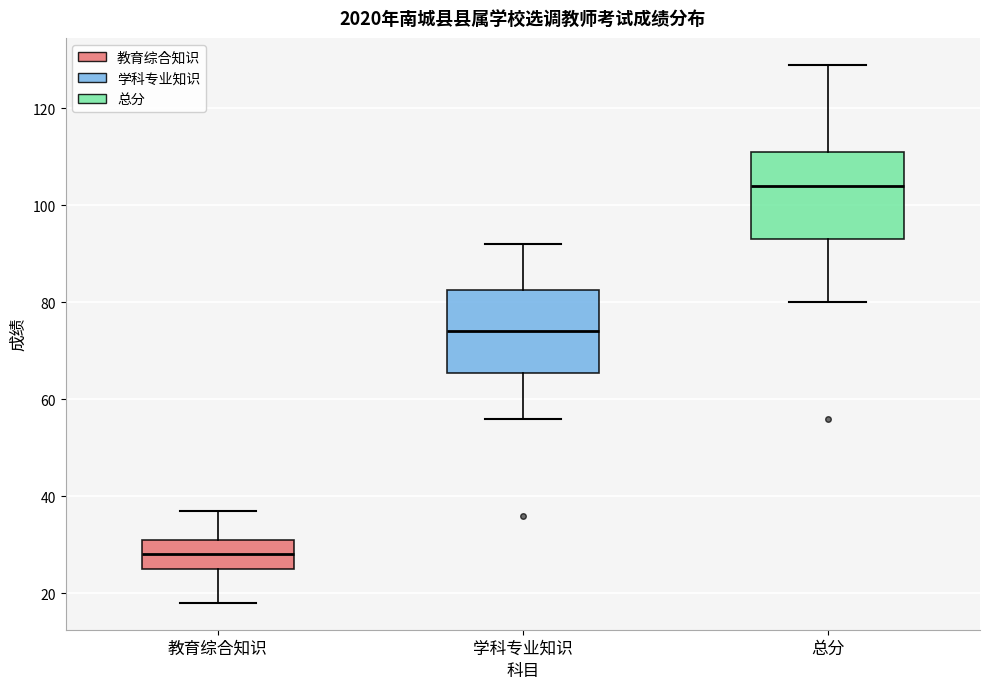

Reading left to right, transcribe this box plot: for each box, give where its median line is, the range the box spans, and where its two whiskers end, as read against the y-axis. The values are not printed on the chart, so give them approximately, as read against the axis.

教育综合知识: median 28, box 26 to 32, whiskers 18 to 38
学科专业知识: median 74, box 66 to 82, whiskers 56 to 92
总分: median 104, box 94 to 112, whiskers 80 to 130